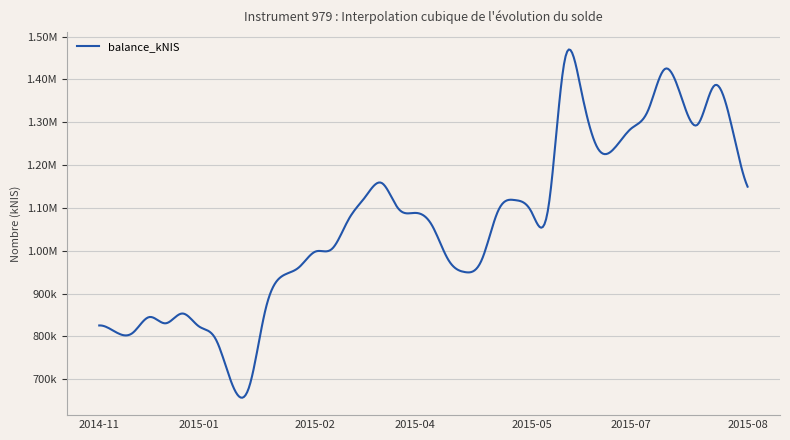

How many interior local peaks (higher than both neighbors) does the data have?

7